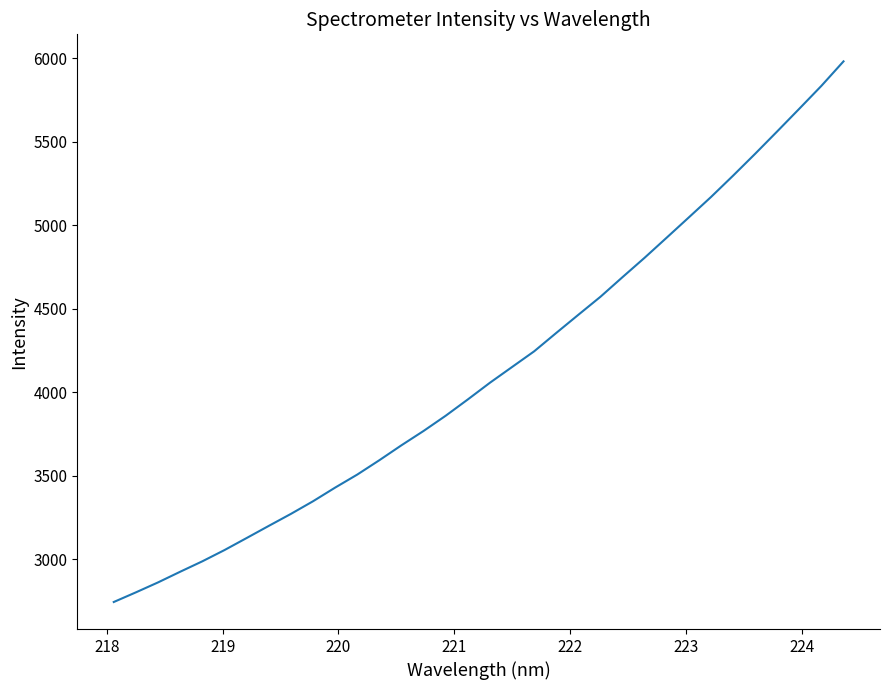

What is the minimum value shown in the chart?

2743.6